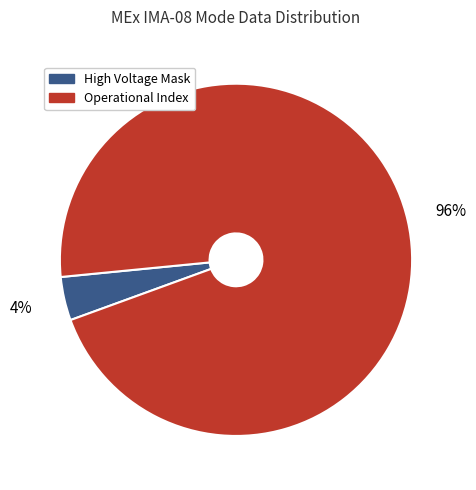

To the nearest percent, what is the average slice percentage?

50%